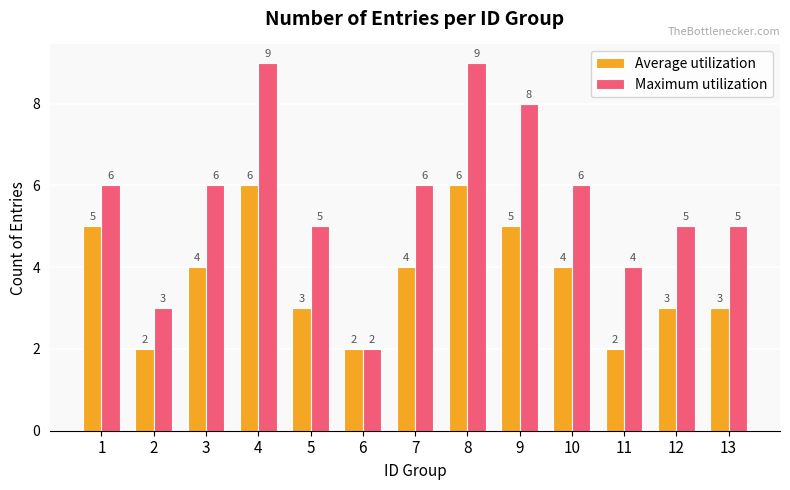

What is the total value across all series at 10?

10